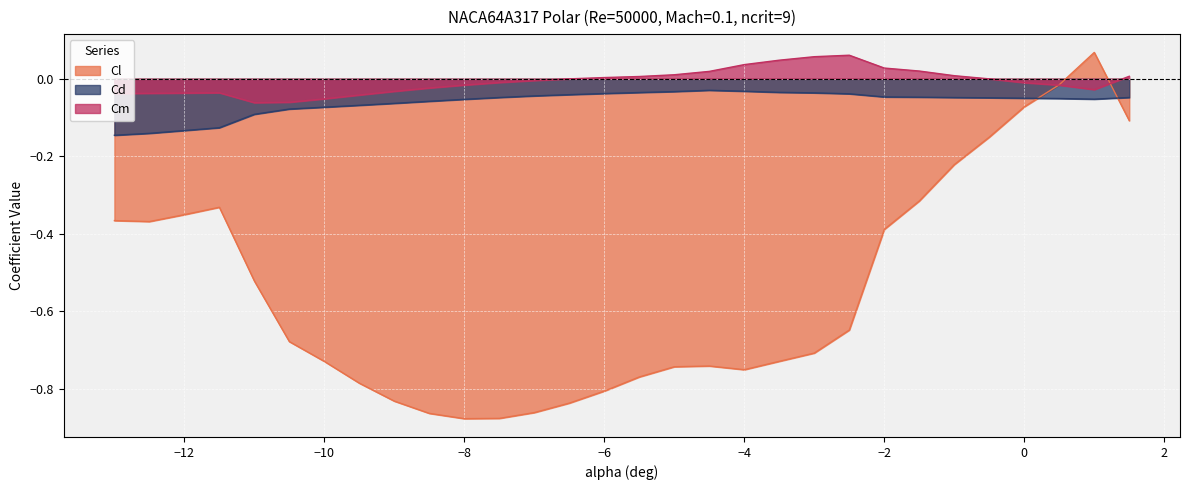

Which series has the largest range (max minus min)?

Cl